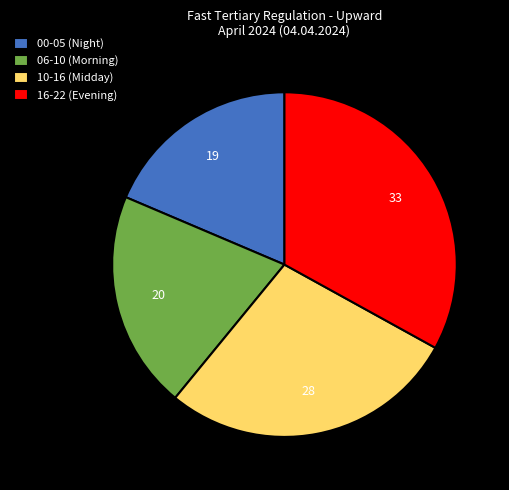

Rank the categories by value from lowest to highest.

00-05 (Night), 06-10 (Morning), 10-16 (Midday), 16-22 (Evening)